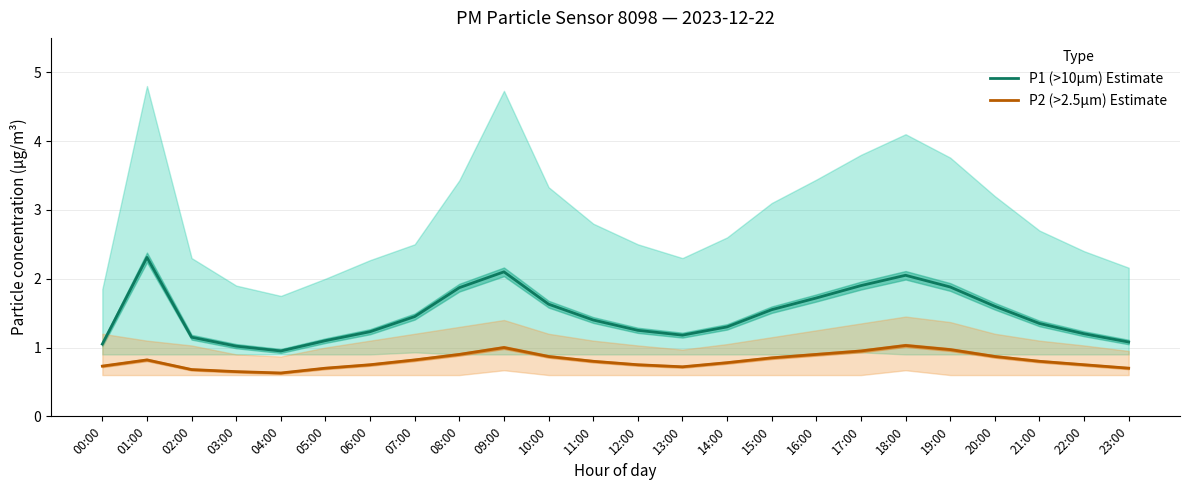

What is the difference between the P2 (>2.5µm) Estimate values at 23:00 and 08:00?

0.2